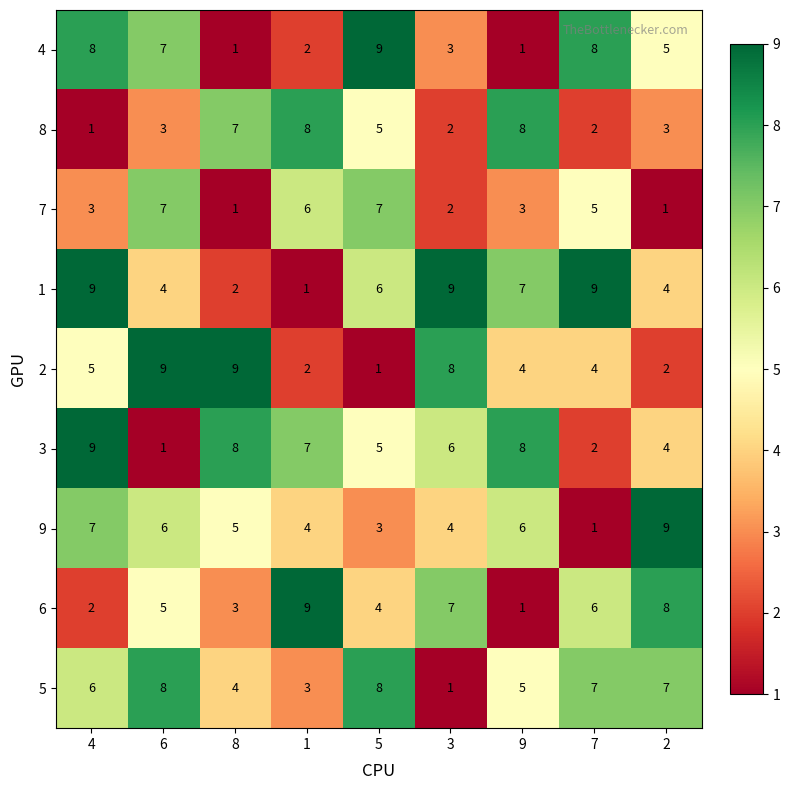

At which label is 3 closest to 5?

5